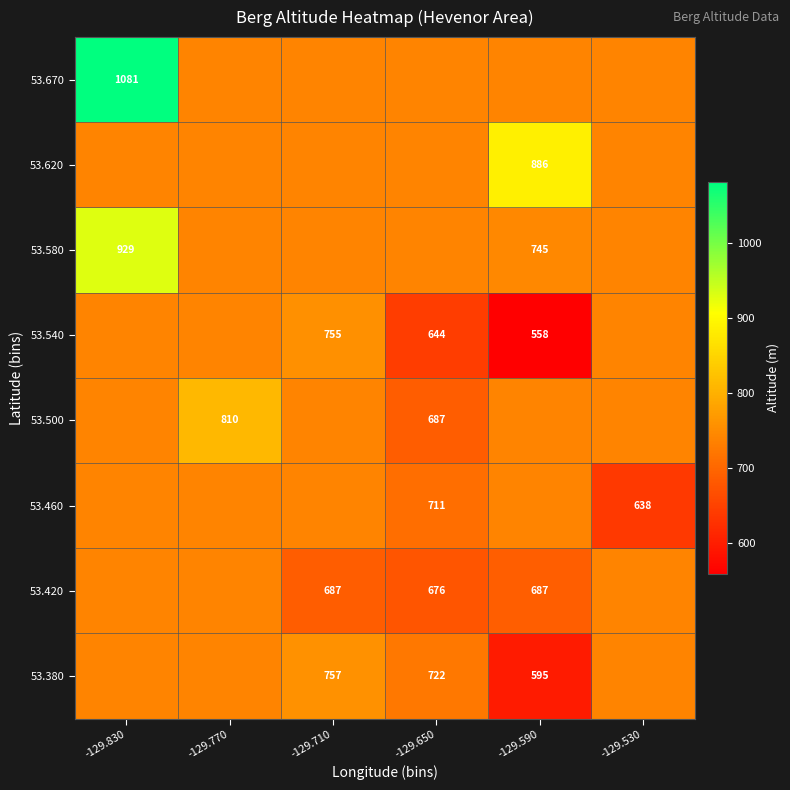

What is the spread (max minus min) of values at -129.830?

341.6